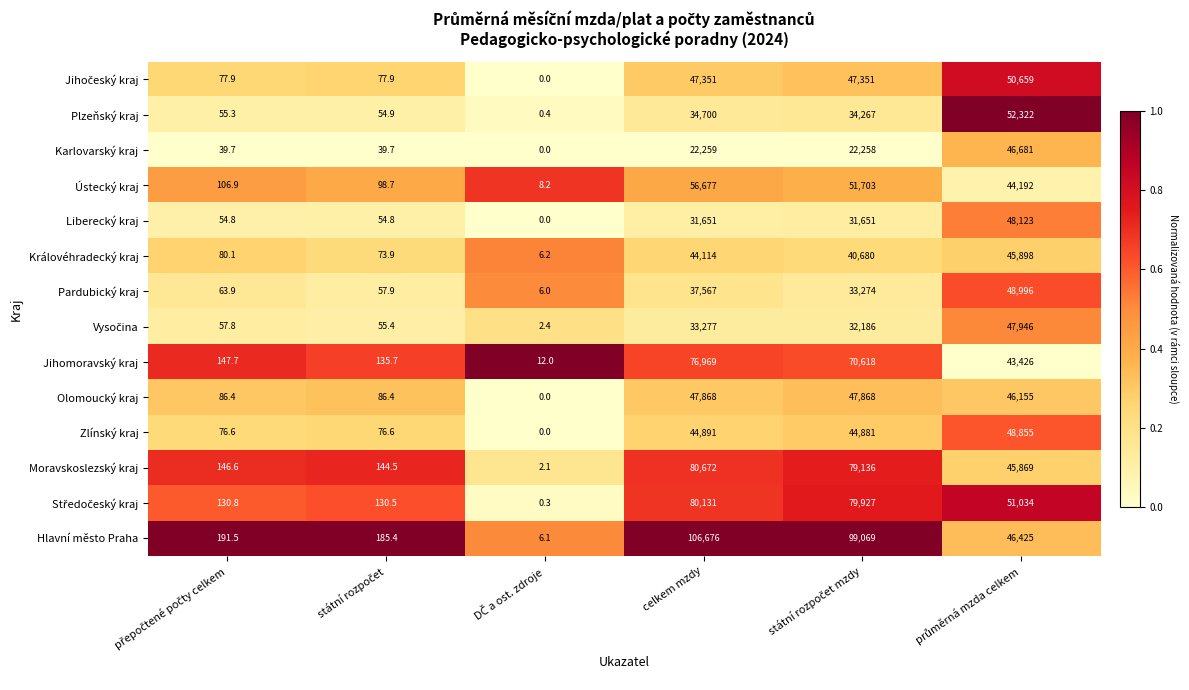

Which series has the widest spread of values?

Hlavní město Praha